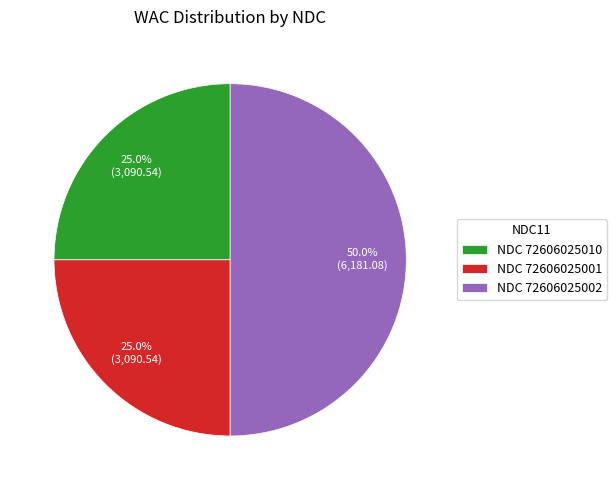

Does NDC 72606025001 represent more than half of the total?

No